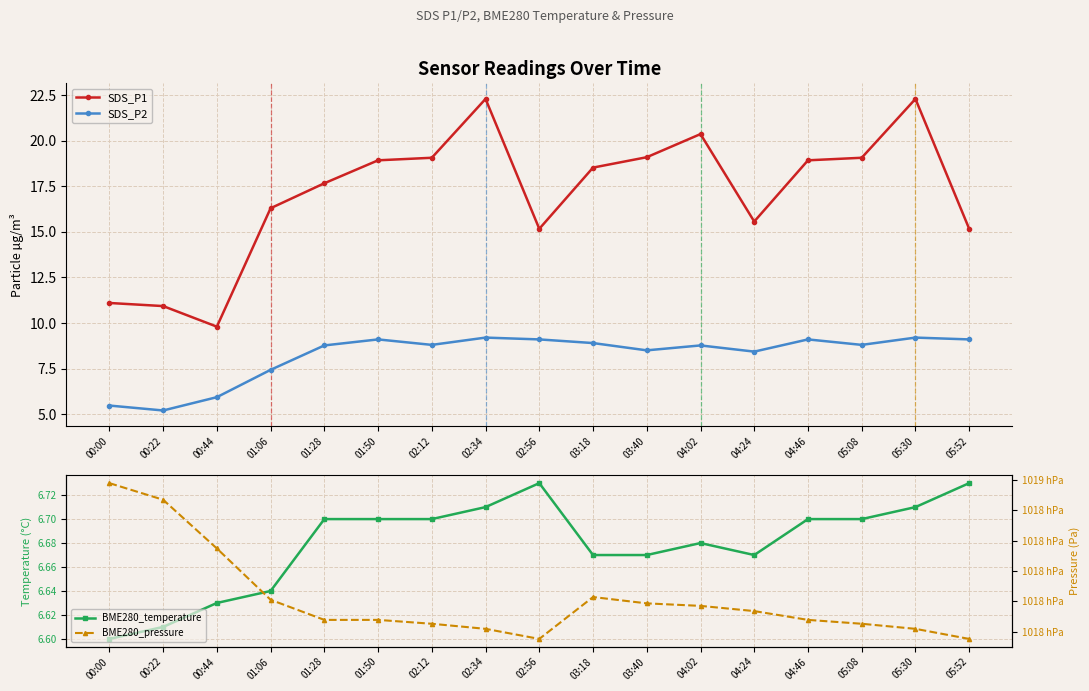

Rank the categories by BME280_pressure value from highest to lowest.

00:00, 00:22, 00:44, 03:18, 01:06, 03:40, 04:02, 04:24, 01:28, 01:50, 04:46, 02:12, 05:08, 02:34, 05:30, 02:56, 05:52